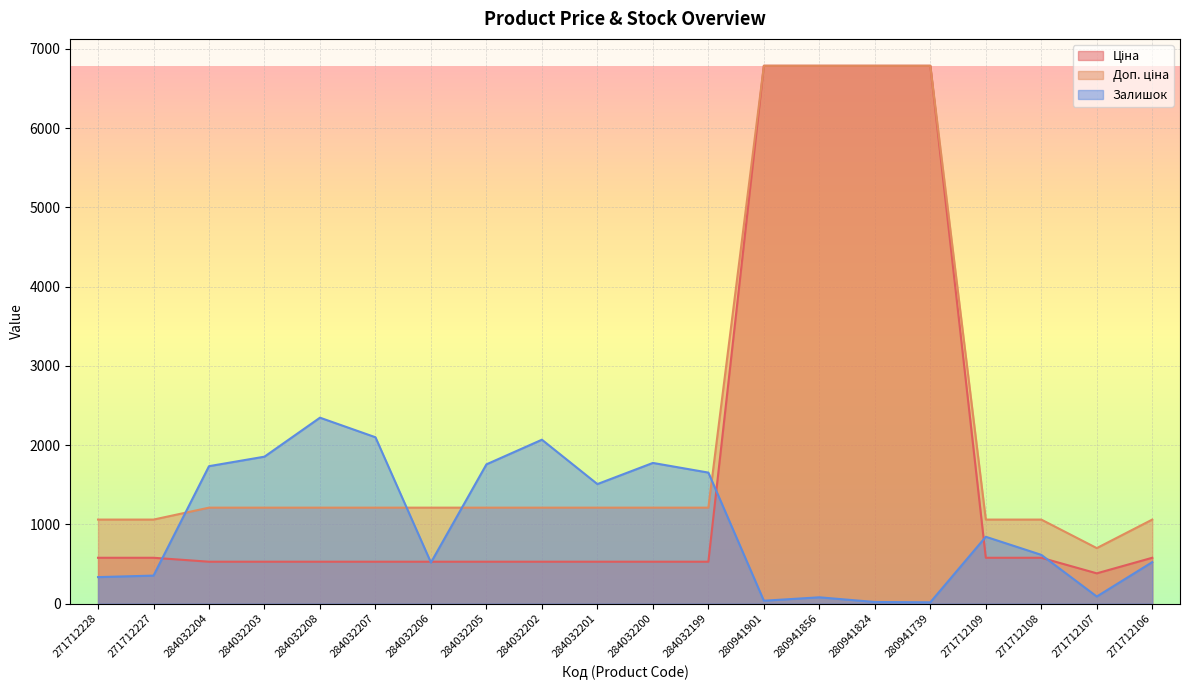

What is the spread (max minus min) of values at 271712106?

537.0